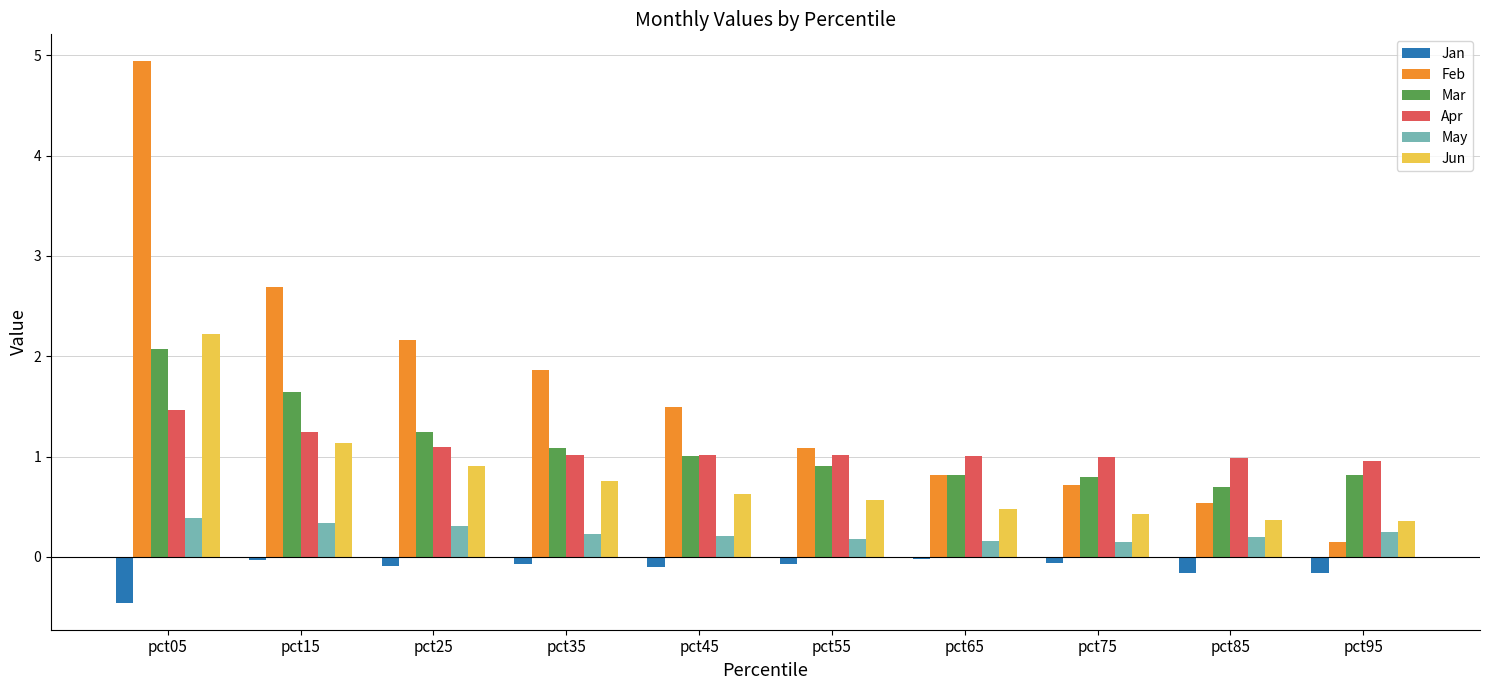

Does the chart contain stacked bars?

No